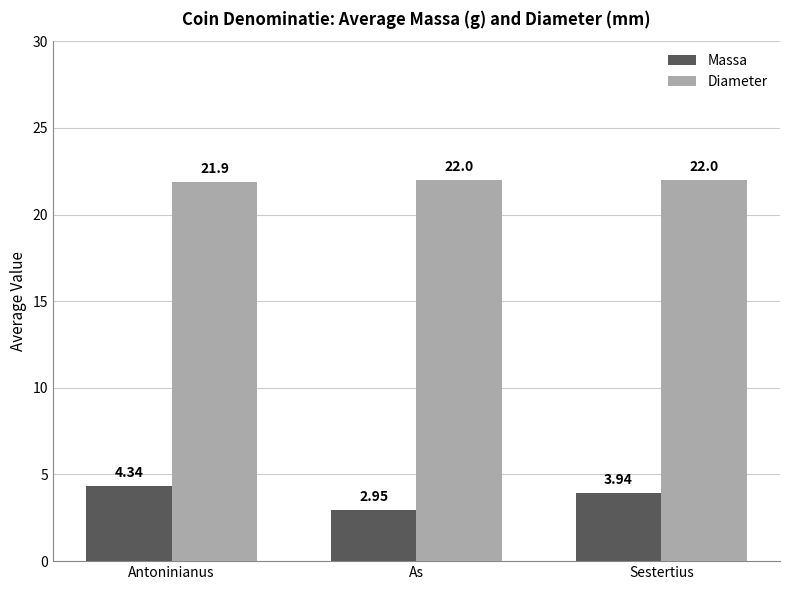

What position from the left is Sestertius?

3